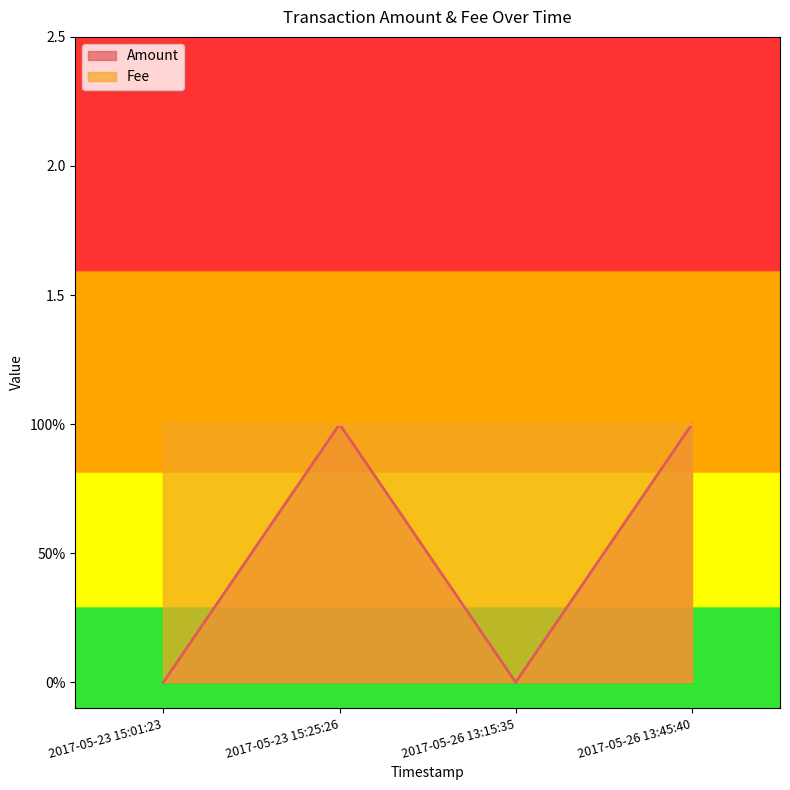

The chart shows a value of 0 at 2017-05-23 15:25:26. True or false?

False